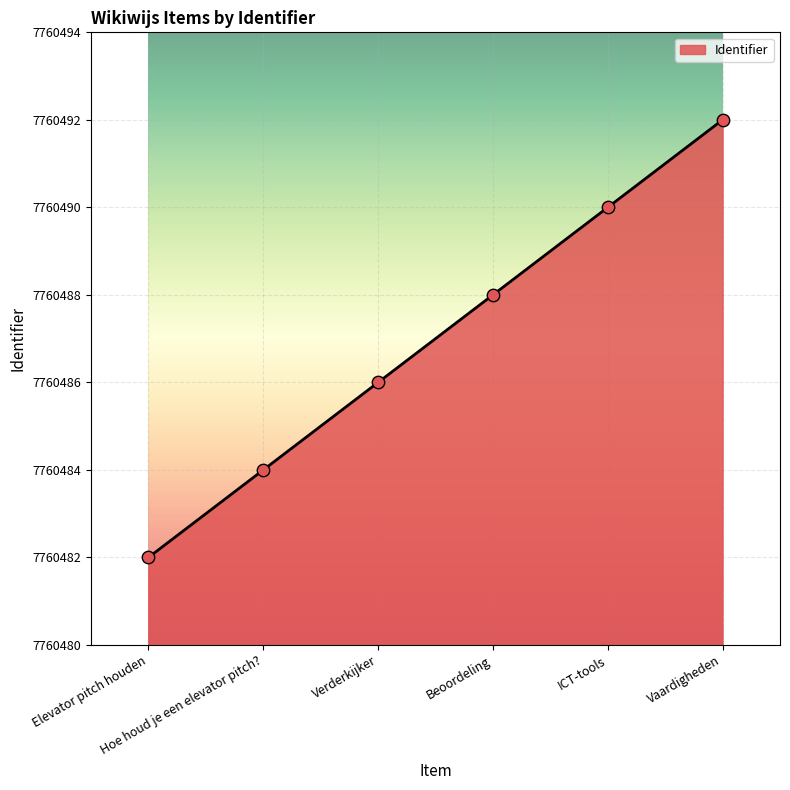

Which has a higher value, Verderkijker or Vaardigheden?

Vaardigheden